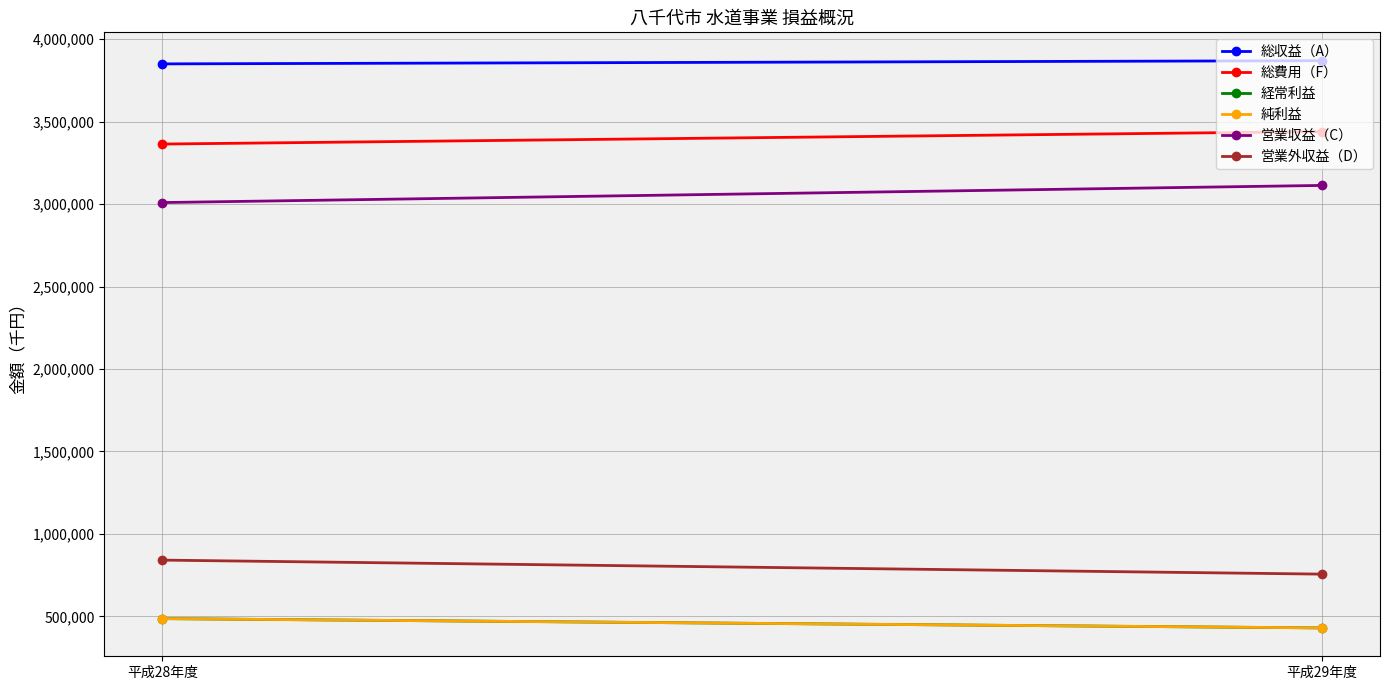

Which series has the largest total across all categories?

総収益（A）